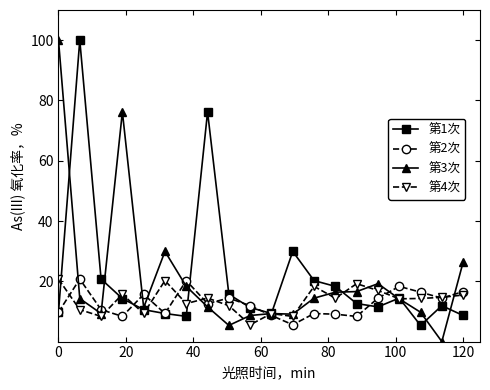

True or false: 第4次 has more than 0 points higher than both neighbors.

True